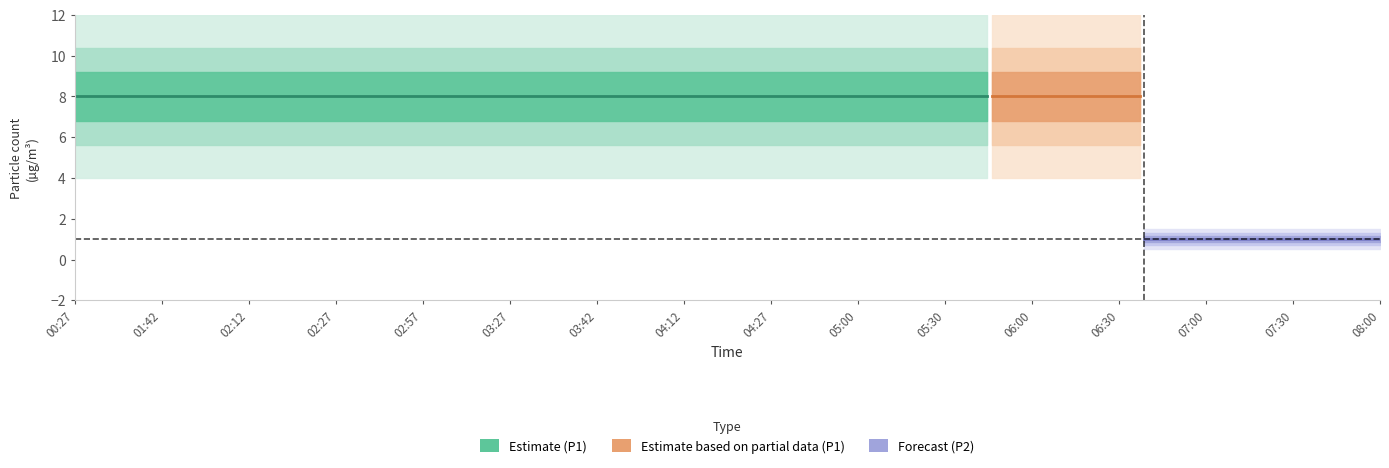

Rank the series by their maximum value, from lowest to highest.

P2, P1